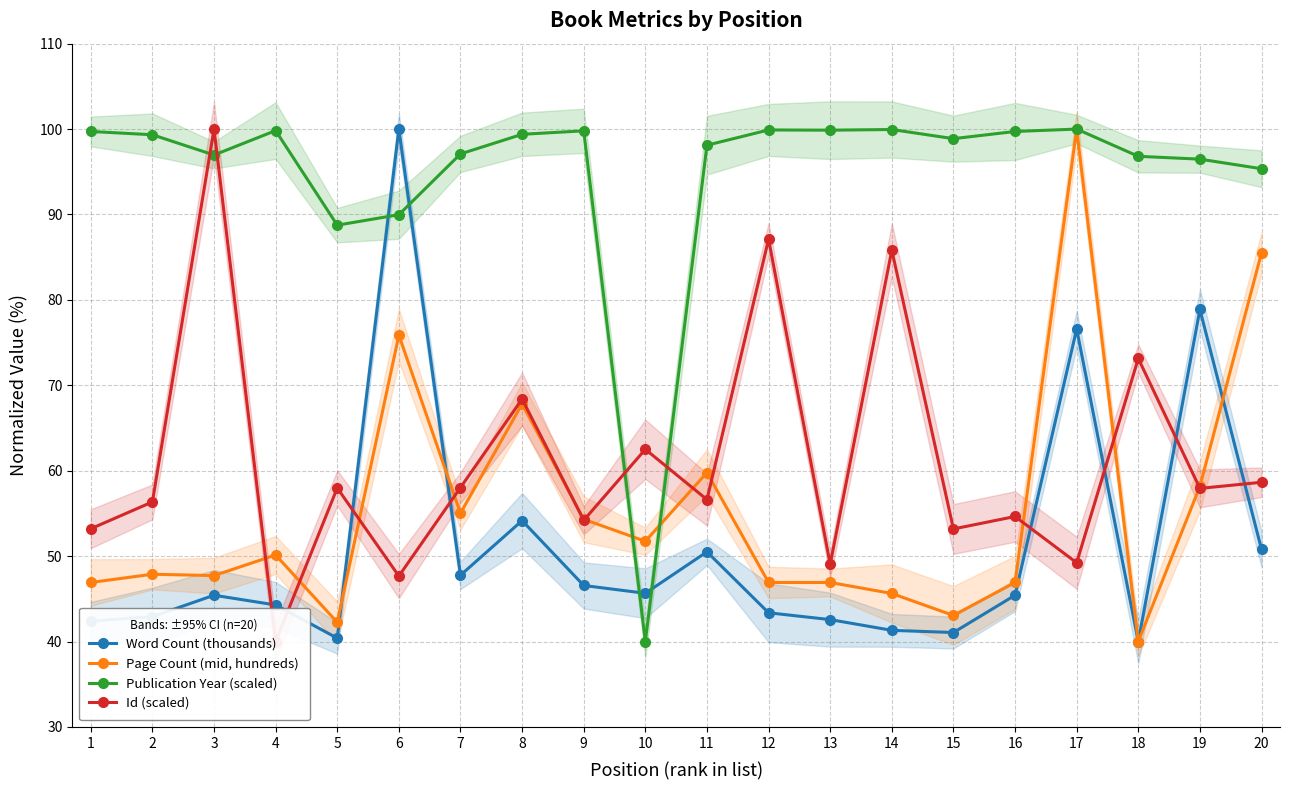

Is the value of Publication Year (scaled) at 16 greater than the value of Word Count (thousands) at 13?

Yes